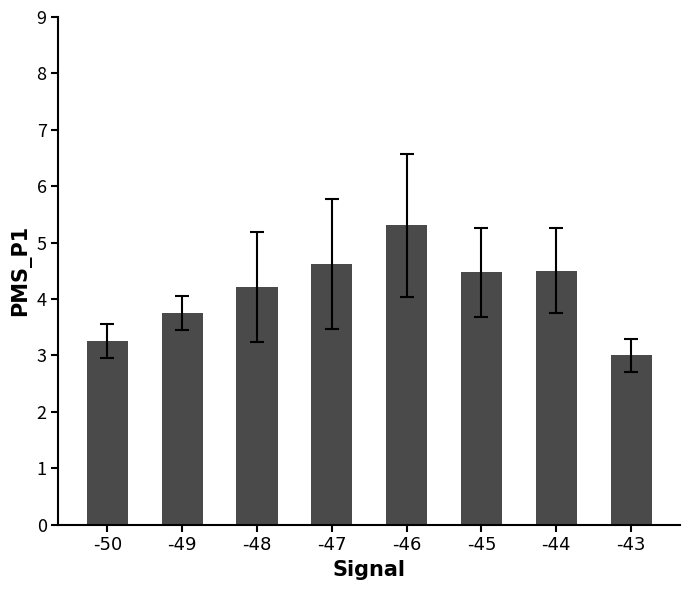

Is it true that the value at -46 is 2.5?

False